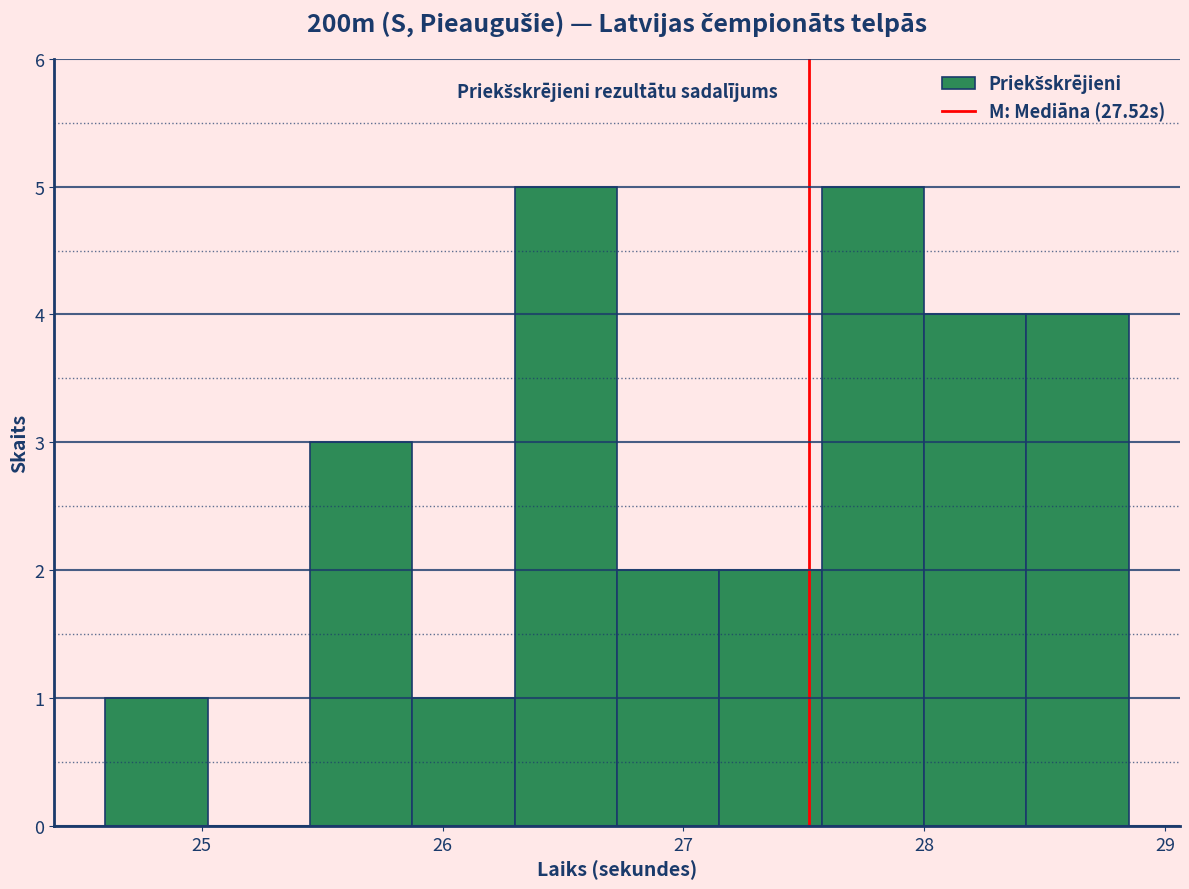

Reading left to right, transcribe this chart: for each bar, give the range it covers on the x-axis and its height. Neither the bar edges nor the heights are printed on the chart, so give them approximately, as read against the axes.

24.6 to 25.0: 1
25.0 to 25.5: 0
25.5 to 25.9: 3
25.9 to 26.3: 1
26.3 to 26.7: 5
26.7 to 27.2: 2
27.2 to 27.6: 2
27.6 to 28.0: 5
28.0 to 28.4: 4
28.4 to 28.9: 4